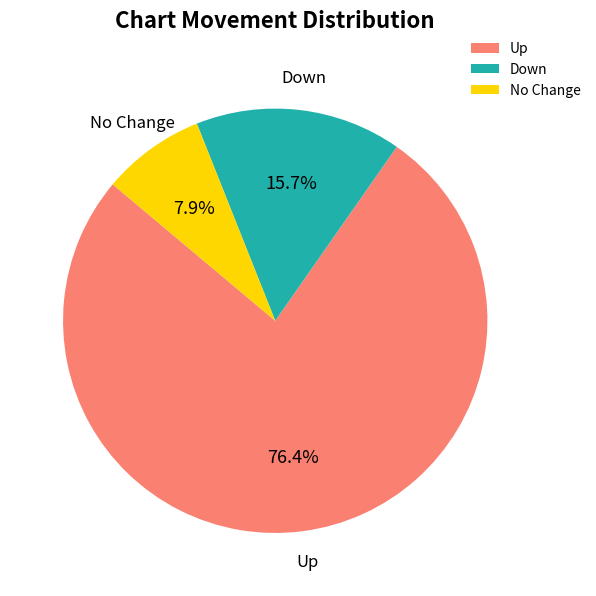

Count the number of slices in the pie.

3